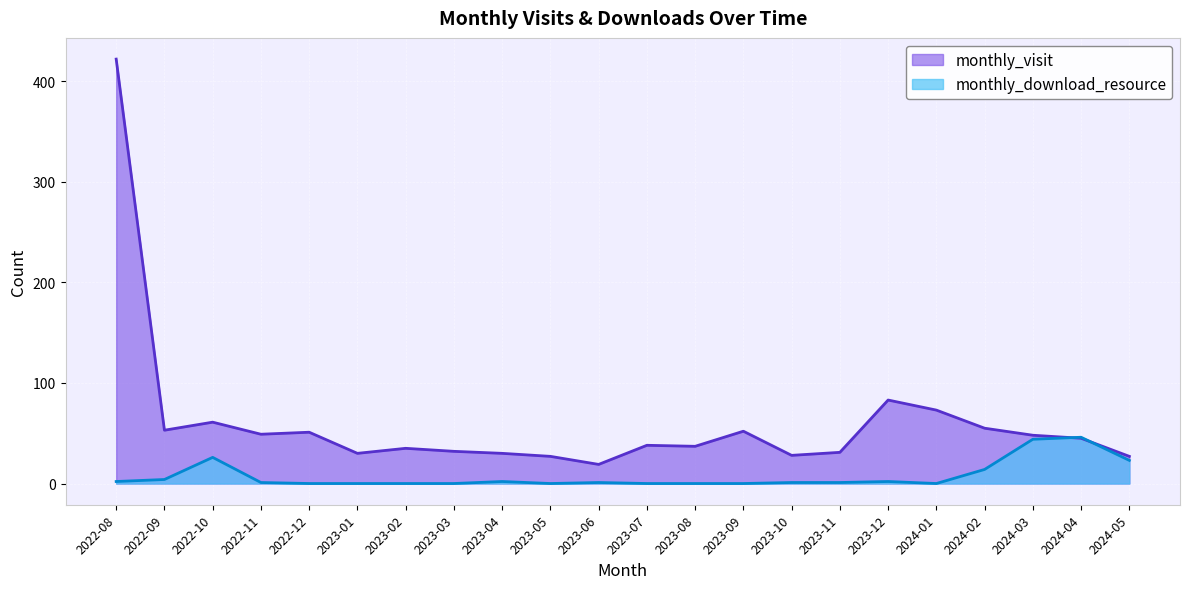

Rank the series by their average value, from lowest to highest.

monthly_download_resource, monthly_visit